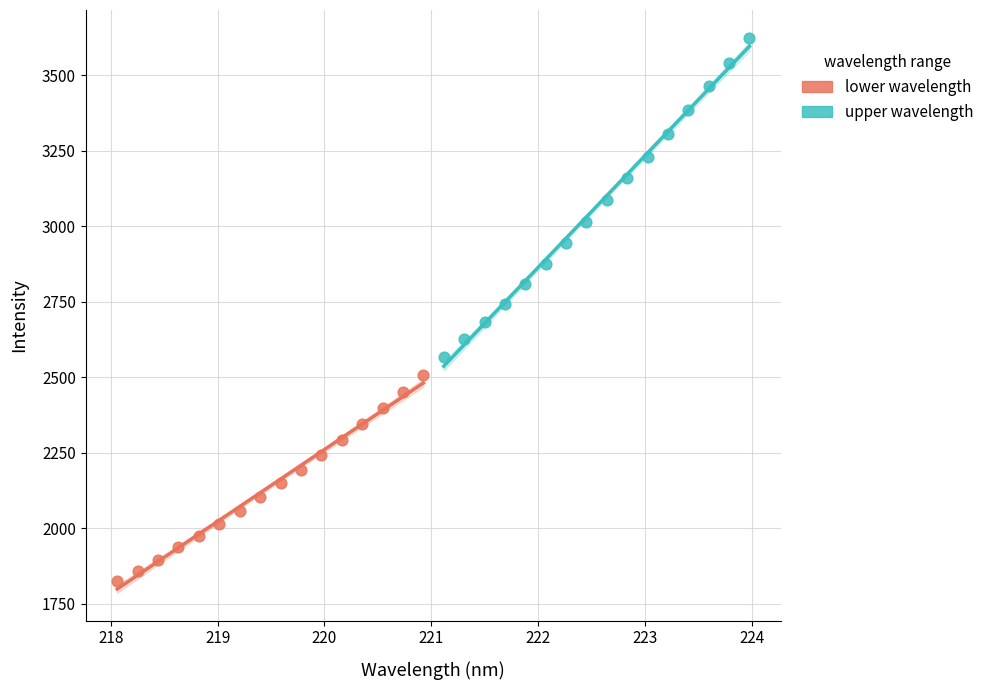

Which series reaches the maximum Y coordinate?

upper wavelength